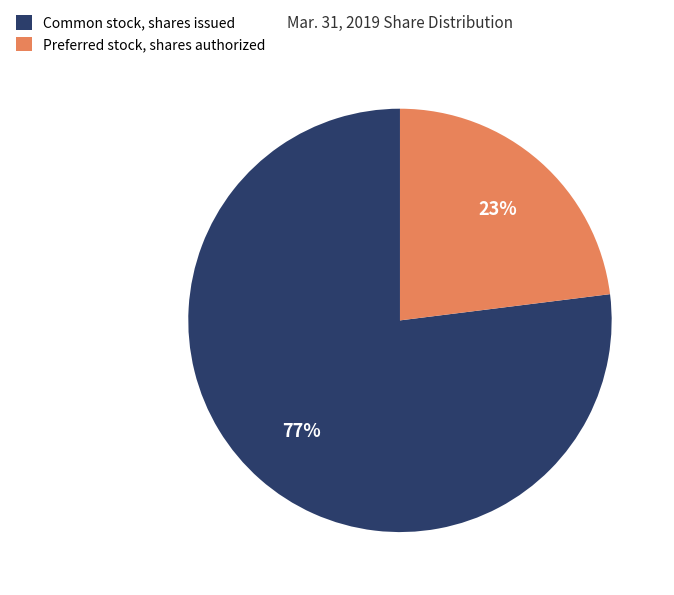

Rank the categories by value from highest to lowest.

Common stock, shares issued, Preferred stock, shares authorized